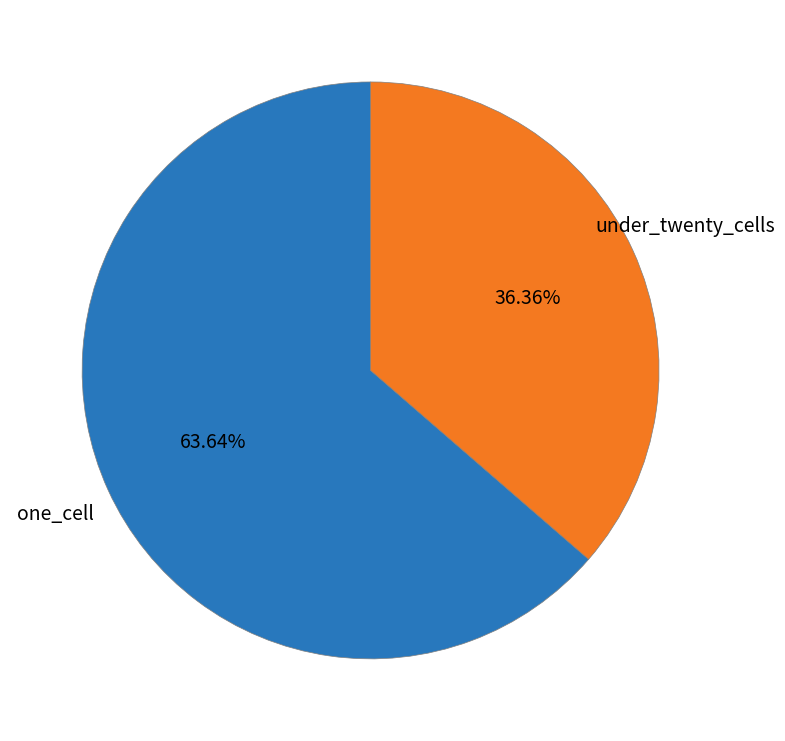

Combined, do one_cell and under_twenty_cells account for over 50%?

Yes